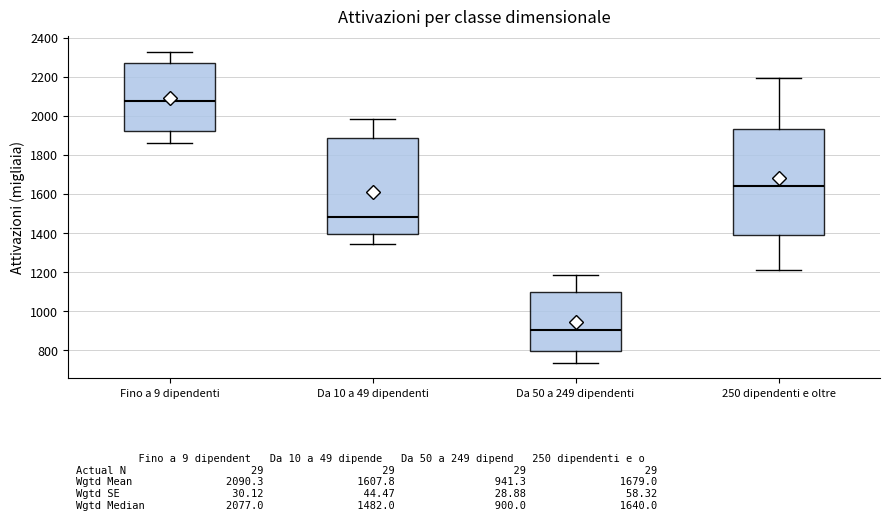

Which box's median line is the highest?

Fino a 9 dipendenti